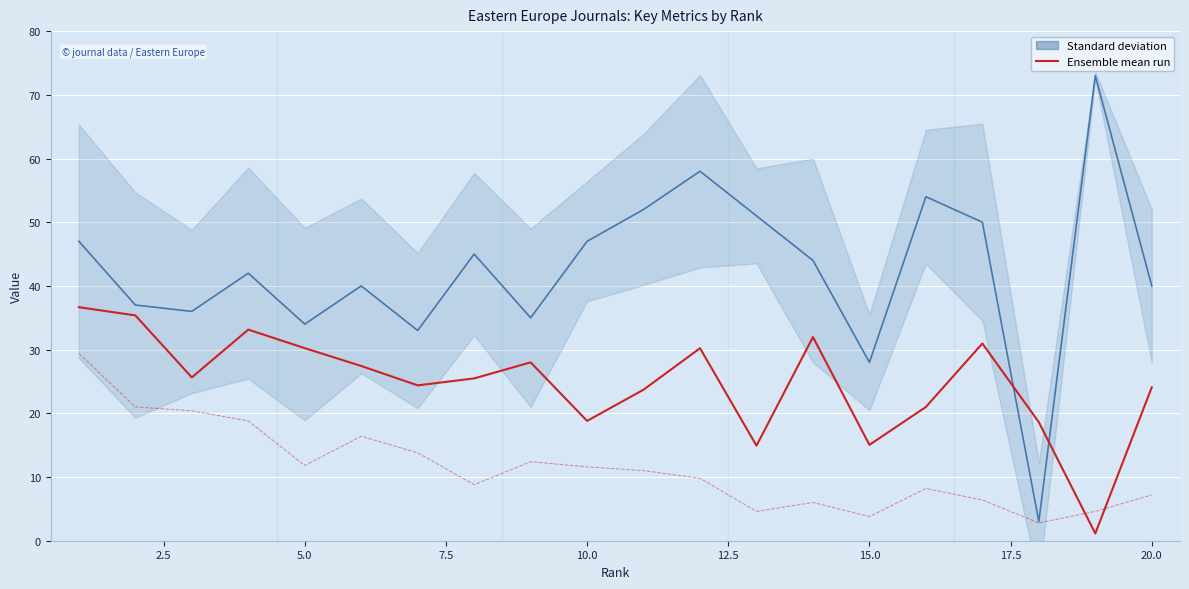

Is it true that the value at 15.0 is 7.3?

False